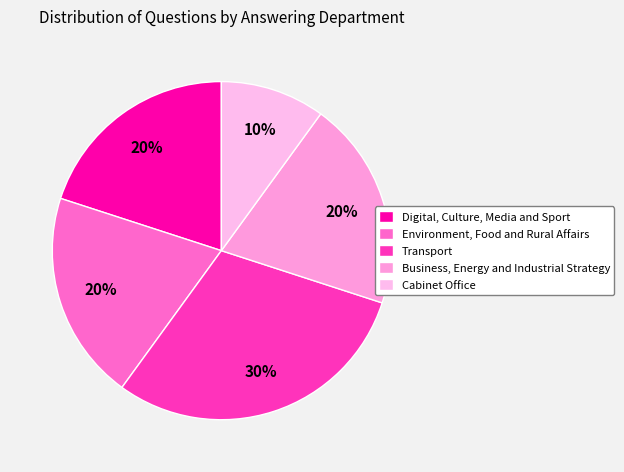

To the nearest percent, what is the difference between the largest and smallest slice percentages?

20%